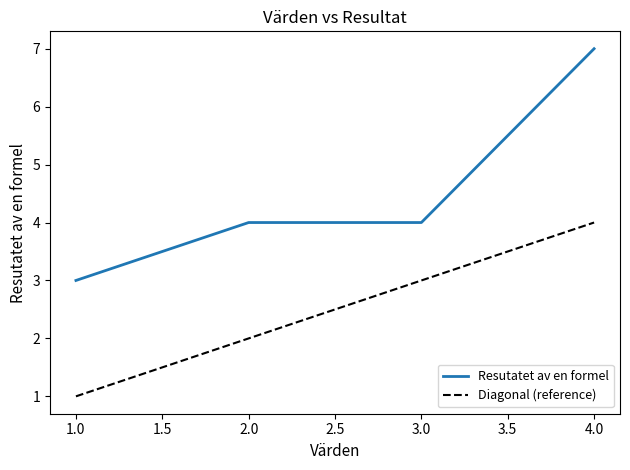

What is the change in value from 1 to 2?

+1